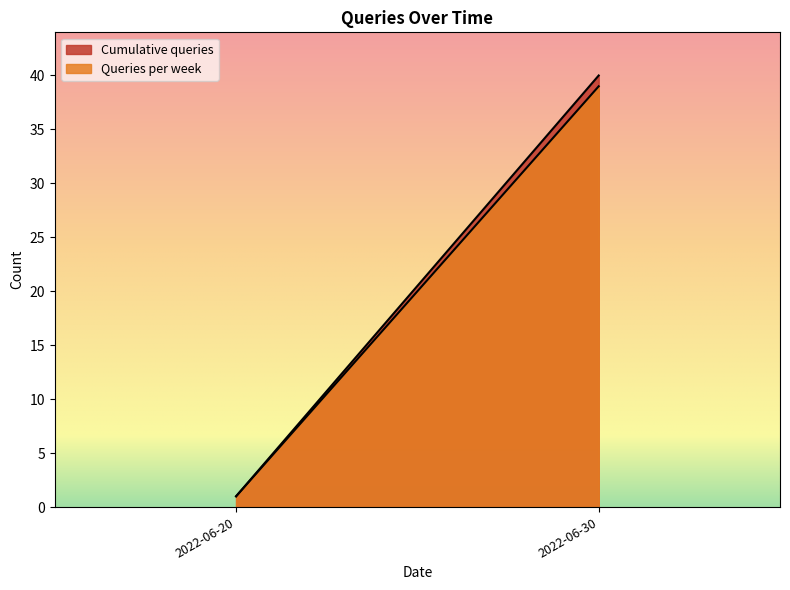

True or false: Queries per week and Cumulative queries cross at least once.

False